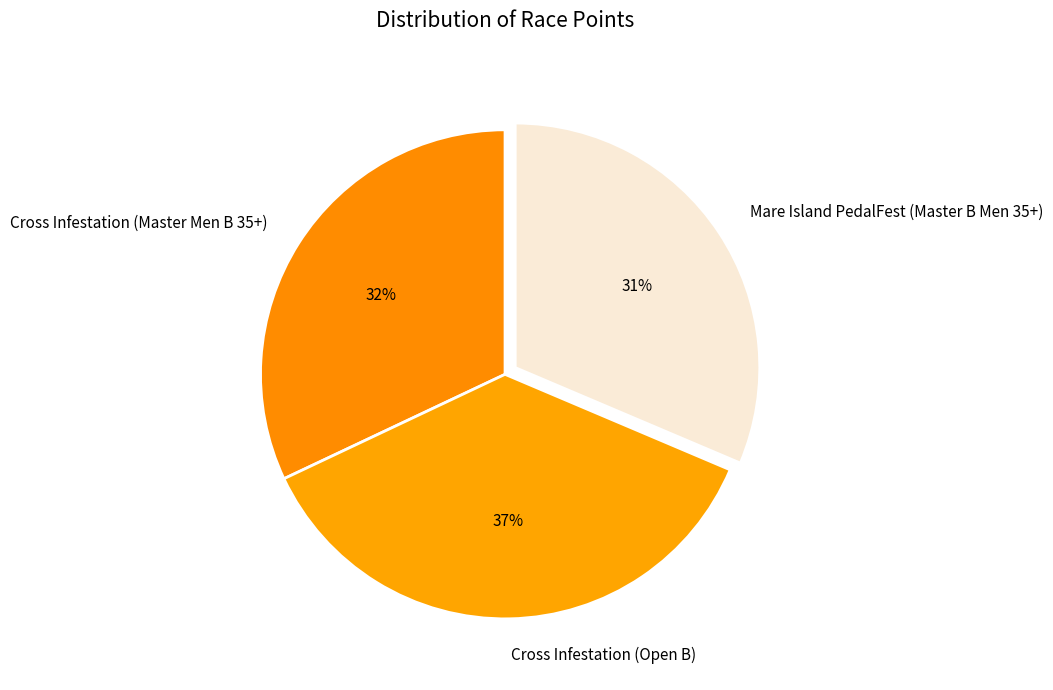

To the nearest percent, what is the average slice percentage?

33%